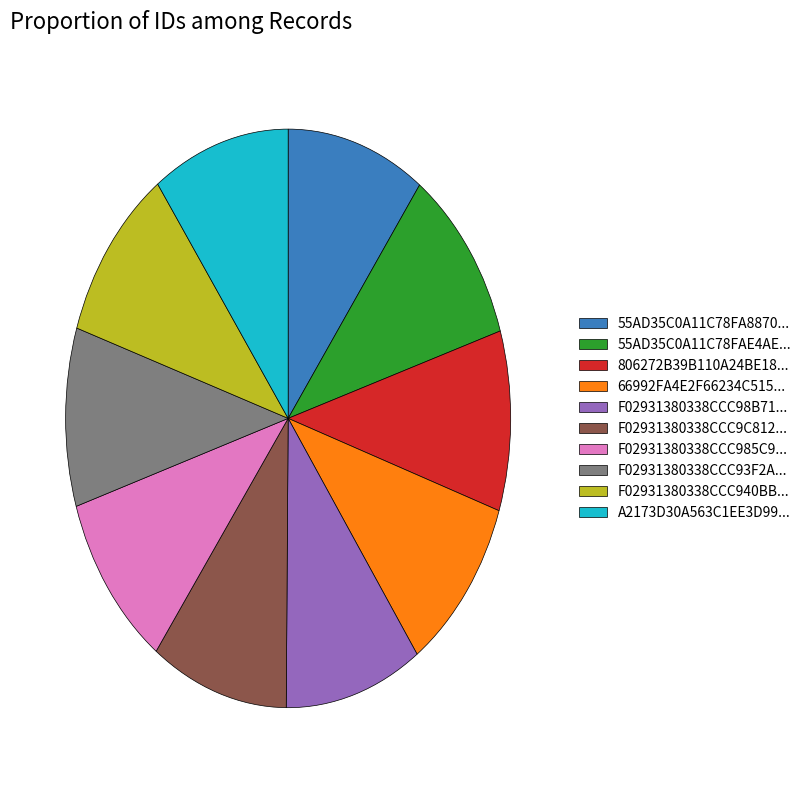

Count the number of slices in the pie.

10